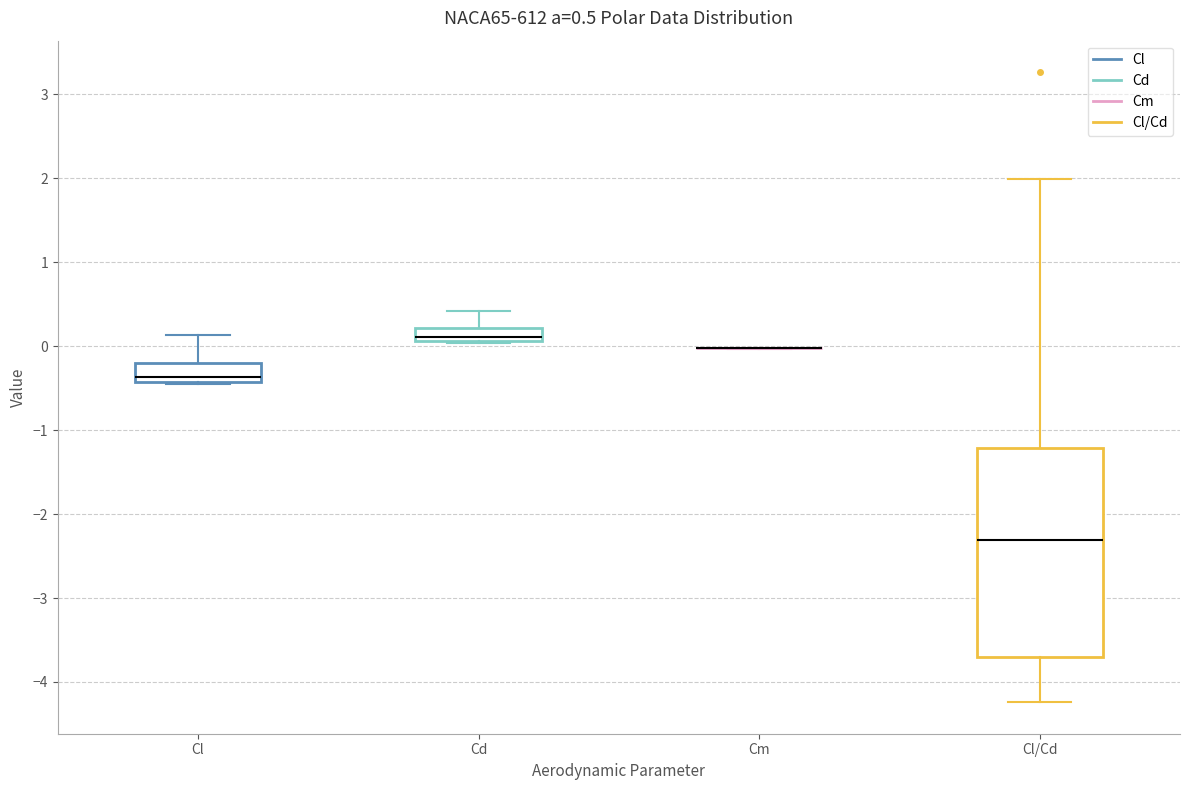

Which box is the tallest, from its lower edge to its upper edge?

Cl/Cd